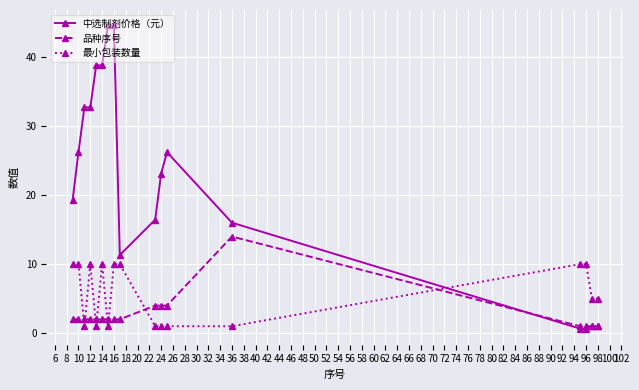

Which series has the largest range (max minus min)?

中选制剂价格（元）